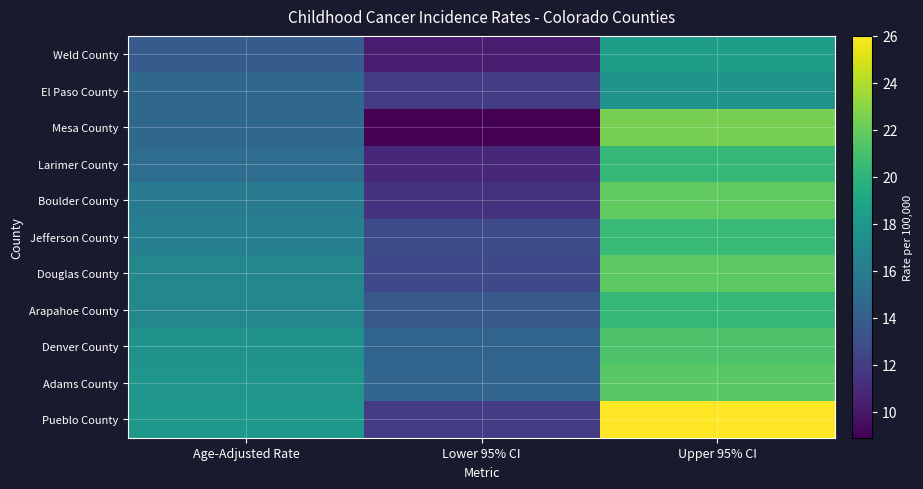

What is the difference between the highest and lowest values at Age-Adjusted Rate?

4.2